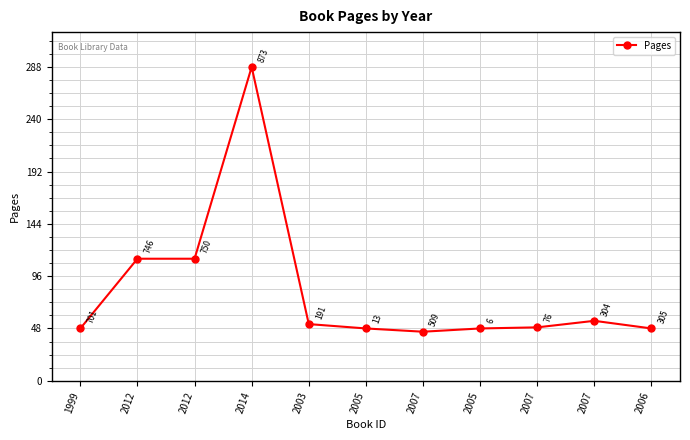

What is the difference between the maximum and minimum values?

243